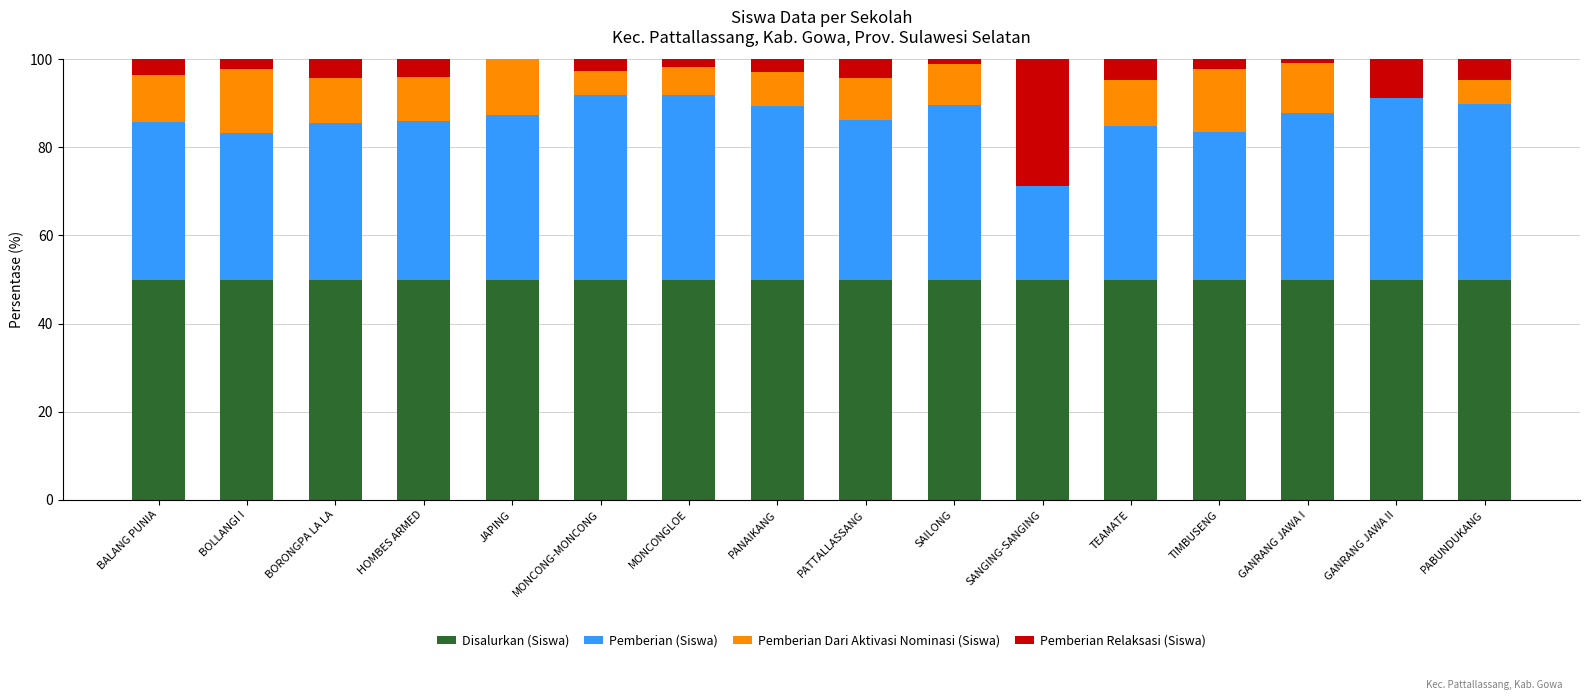

What is the highest value of the Disalurkan (Siswa) series?

50.0